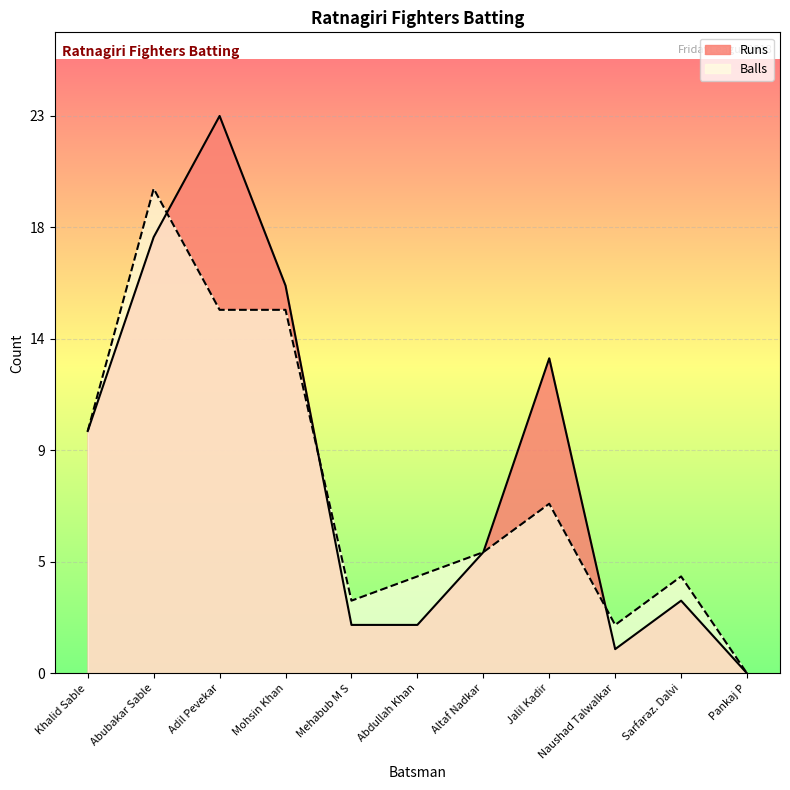

Is the value of Runs line at Abdullah Khan greater than the value of Balls line at Altaf Nadkar?

No